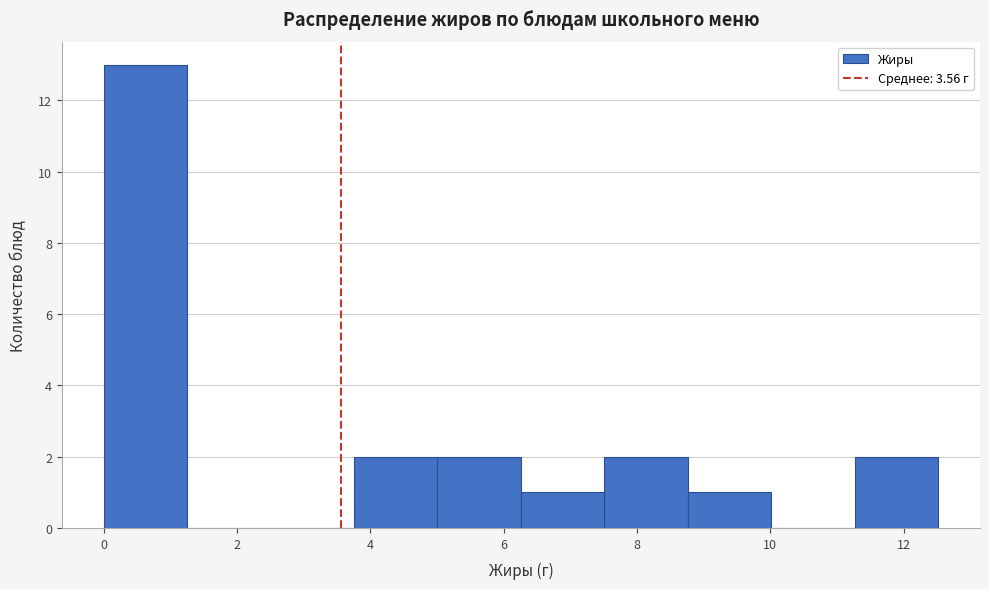

Reading left to right, list every bar in this chart as the range it spans on the x-axis followed by its height. Neither the bar edges nor the heights are printed on the chart, so give them approximately, as read against the axes.

0.0 to 1.2: 13
1.2 to 2.6: 0
2.6 to 3.8: 0
3.8 to 5.0: 2
5.0 to 6.2: 2
6.2 to 7.6: 1
7.6 to 8.8: 2
8.8 to 10.0: 1
10.0 to 11.2: 0
11.2 to 12.6: 2